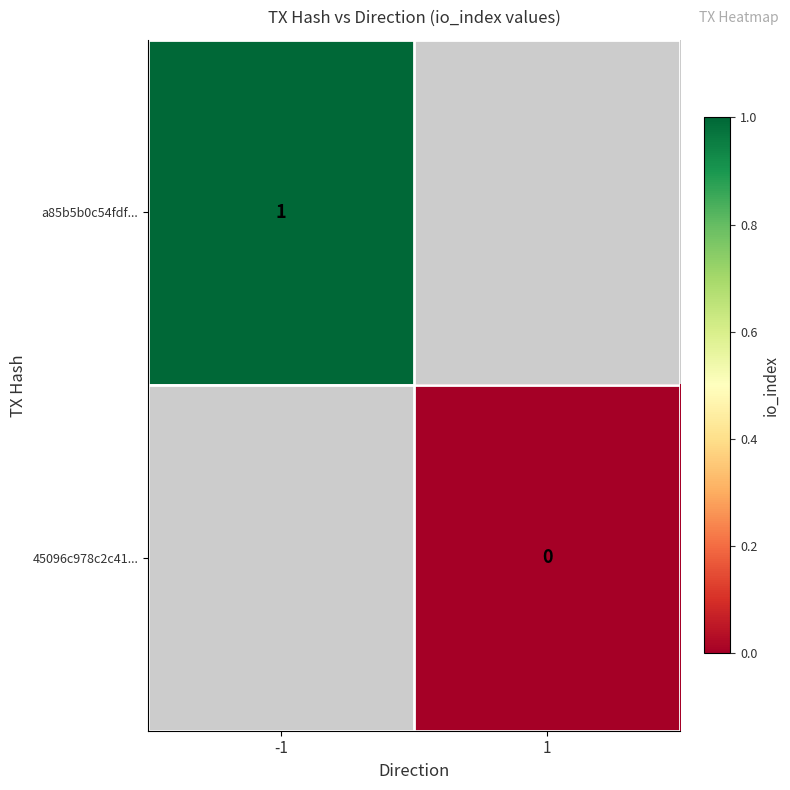

True or false: a85b5b0c54fdf... has a value of 1 at -1.

True